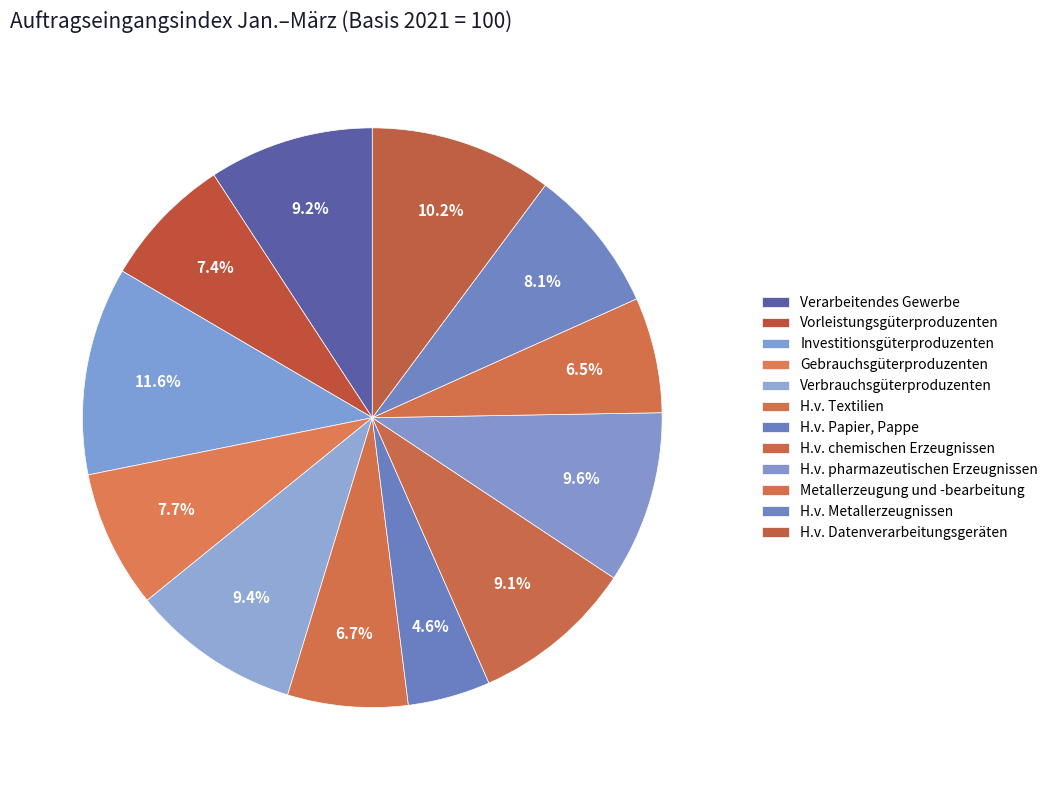

What is the largest slice in the pie chart?

Investitionsgüterproduzenten